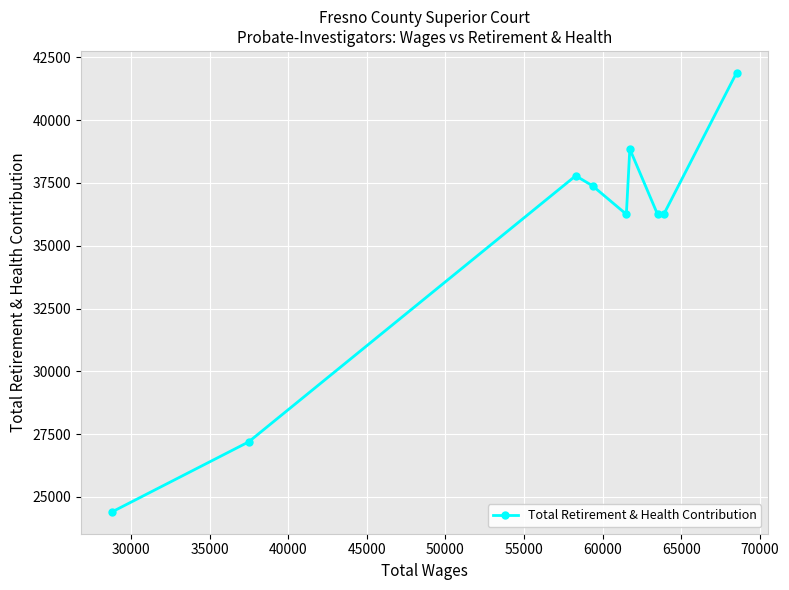

Reading left to right, list all the values displayed in this chart.

24408	27190	37786	37387	36252	38852	36252	36252	41883